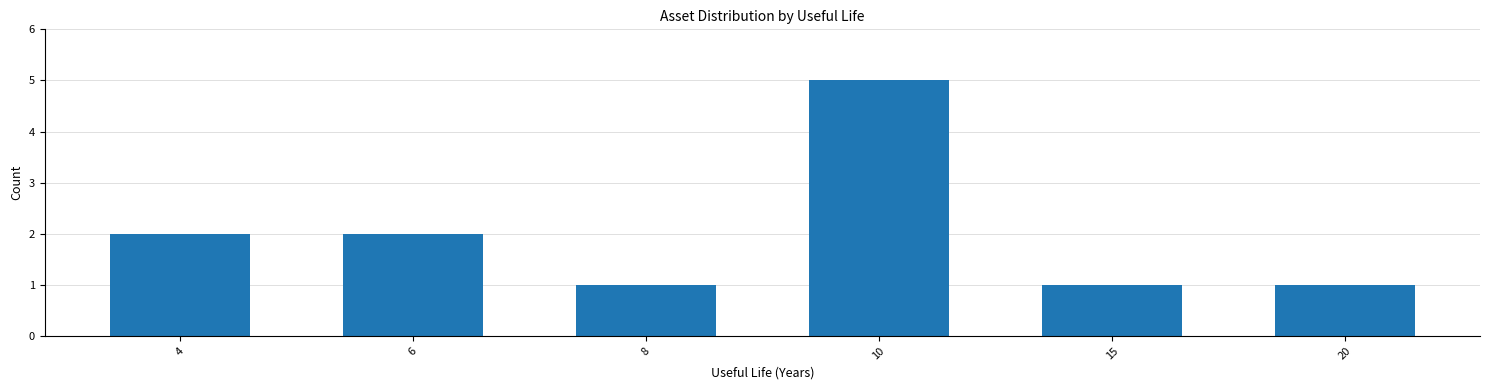

Reading left to right, extract all data points from this chart.

2	2	1	5	1	1